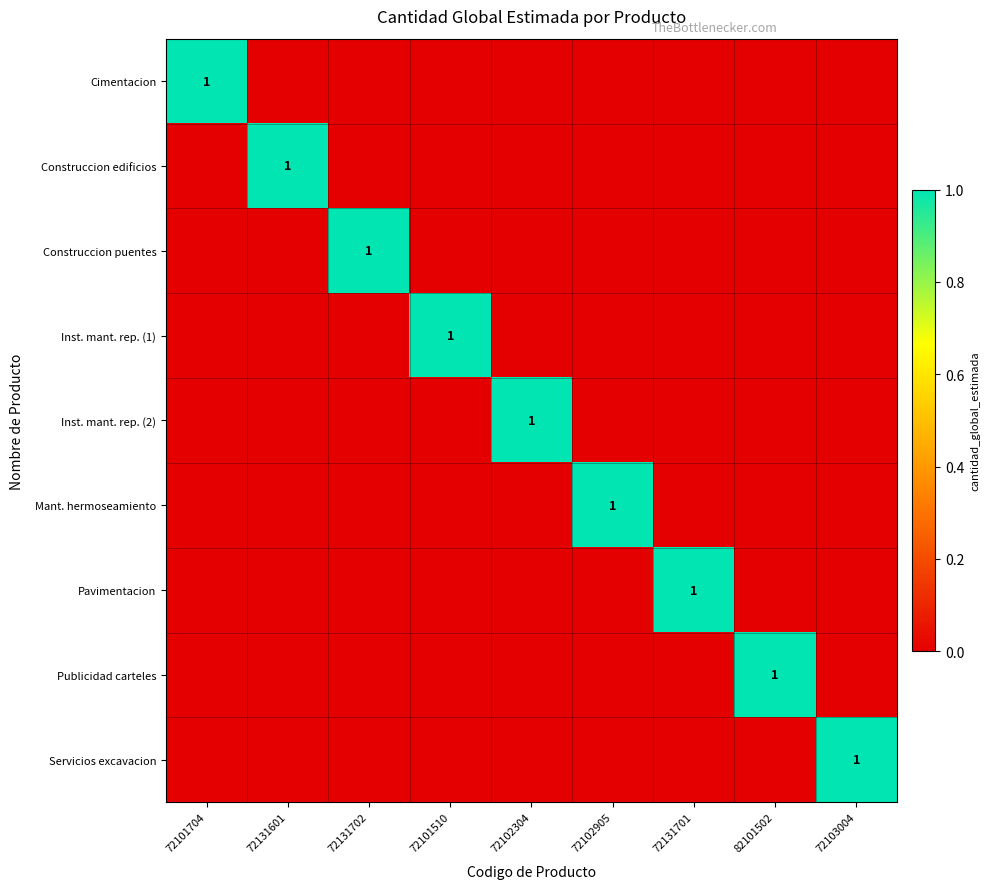

The value of Inst. mant. rep. (1) at 72131701 is 0. True or false?

True